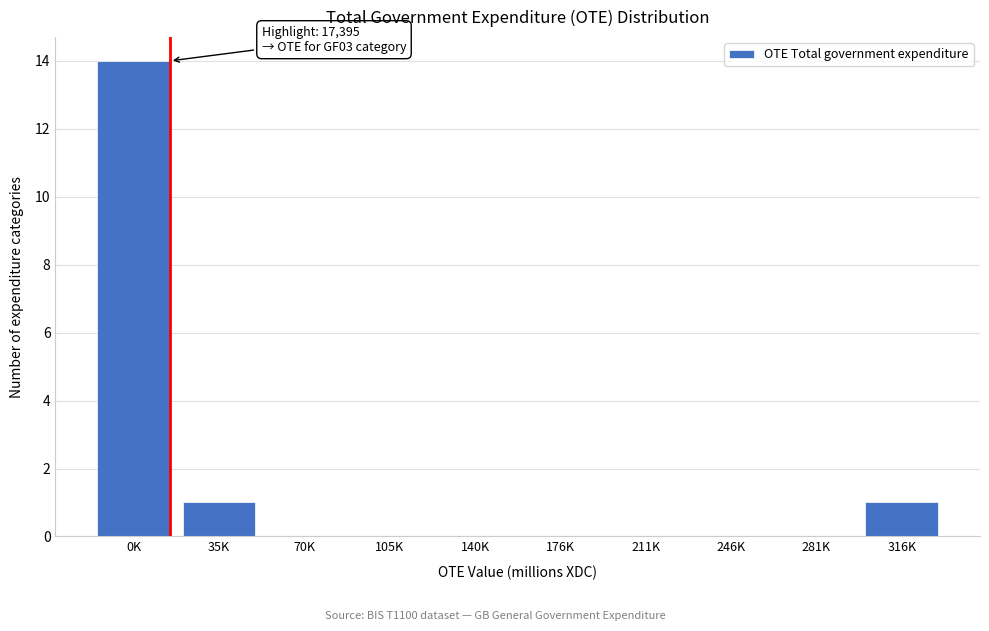

Reading left to right, what are all the values shown in this chart?

0K=14	35K=1	70K=0	105K=0	140K=0	176K=0	211K=0	246K=0	281K=0	316K=1